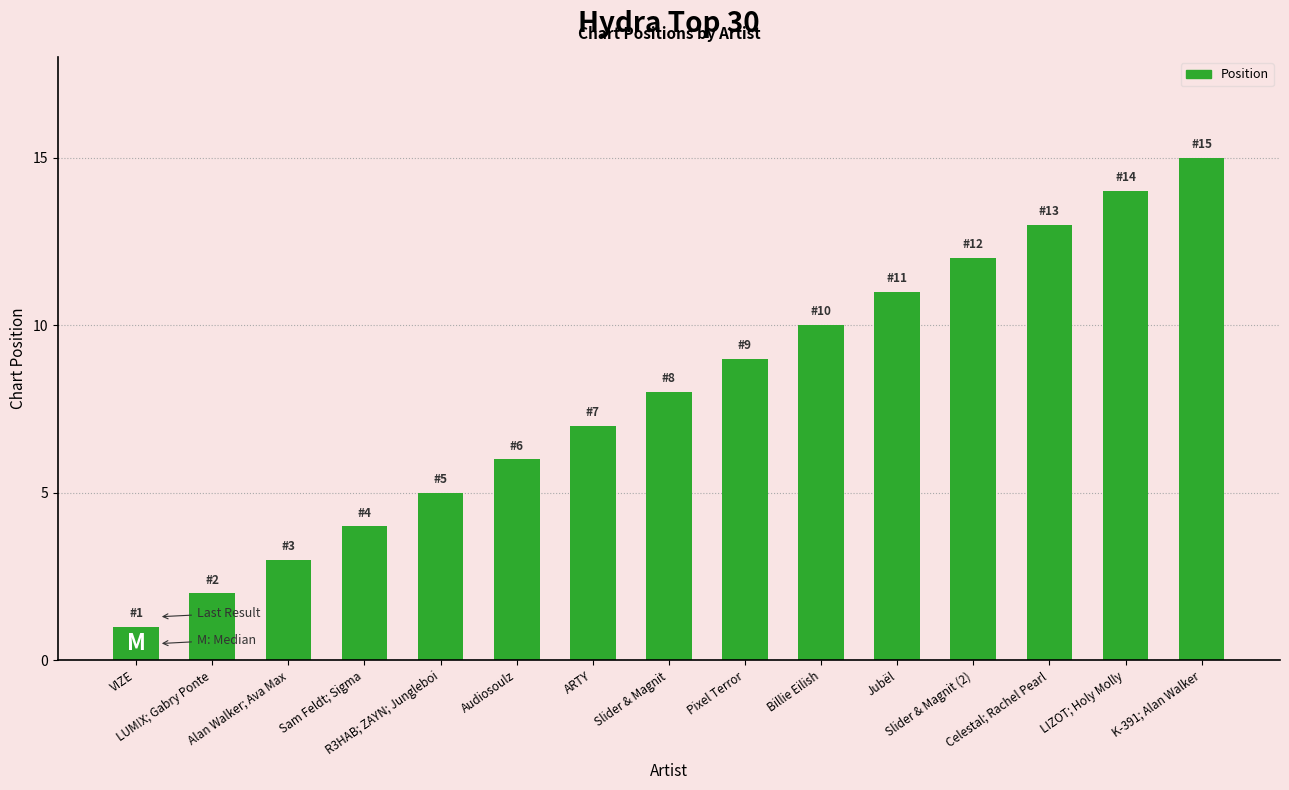

What is the change in value from Jubël to Celestal; Rachel Pearl?

+2